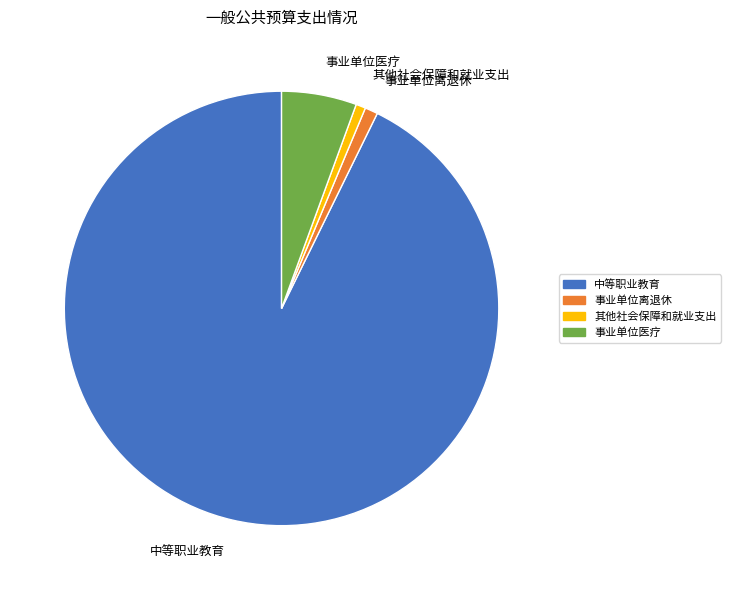

Do 事业单位医疗 and 中等职业教育 together represent more than half of the pie?

Yes